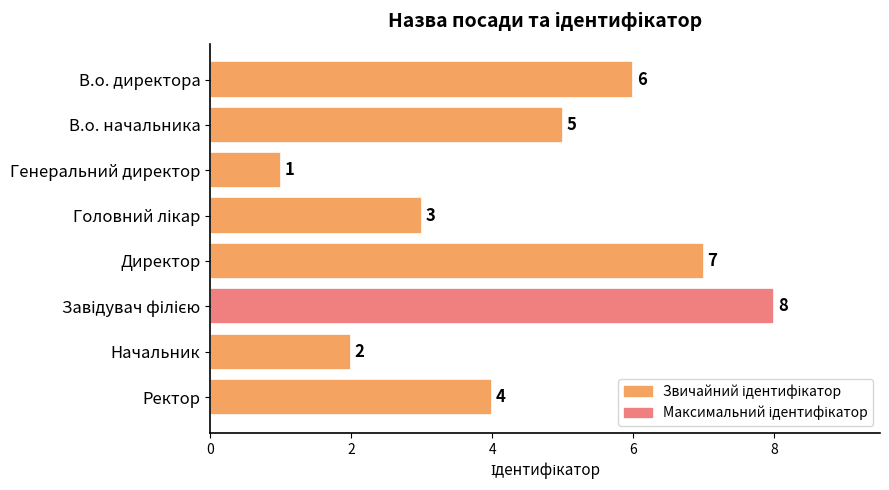

Where is the data nearest to the value 4?

Ректор